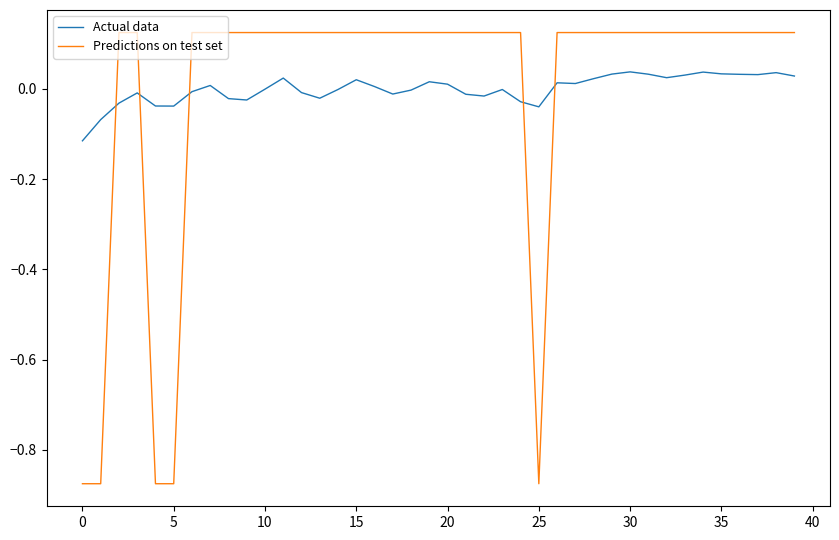

True or false: Predictions on test set and Actual data intersect in this chart.

True